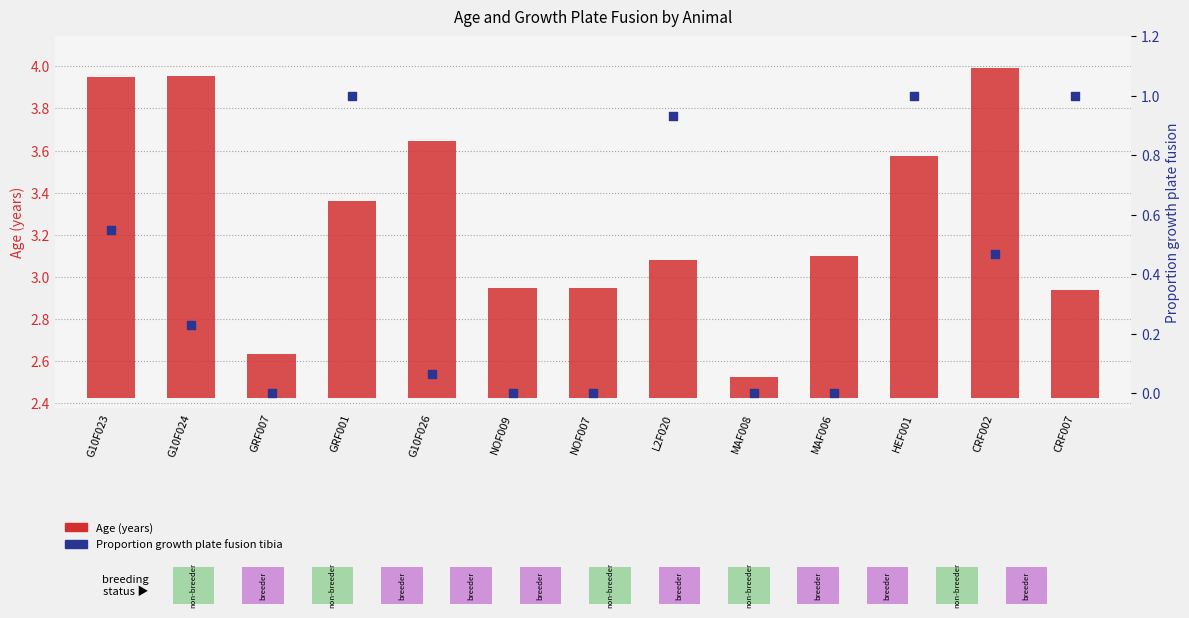

Which series reaches the maximum Y coordinate?

Age (years)